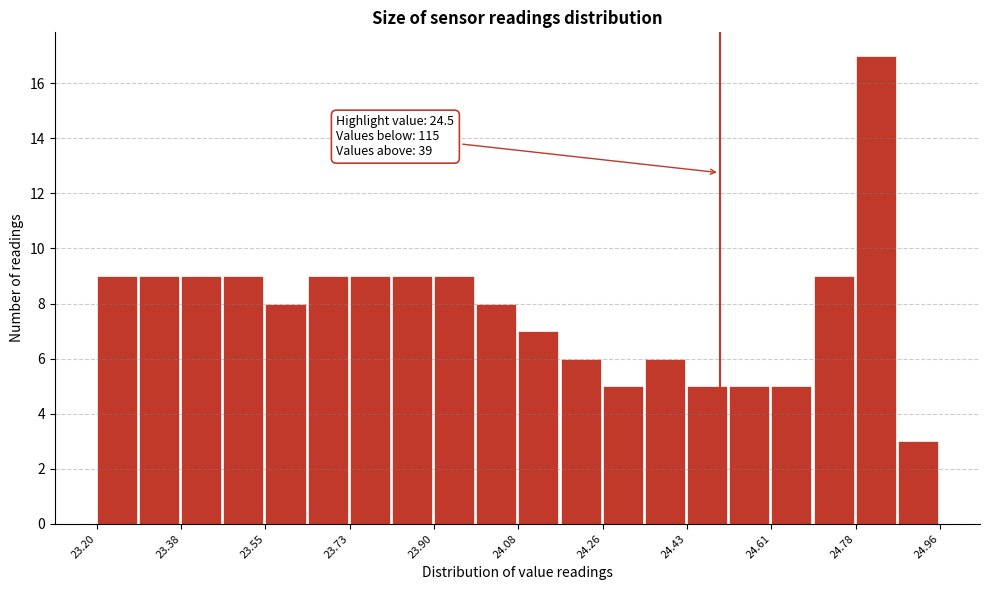

Over which range of the x-axis is the bar tallest?

24.784 to 24.872